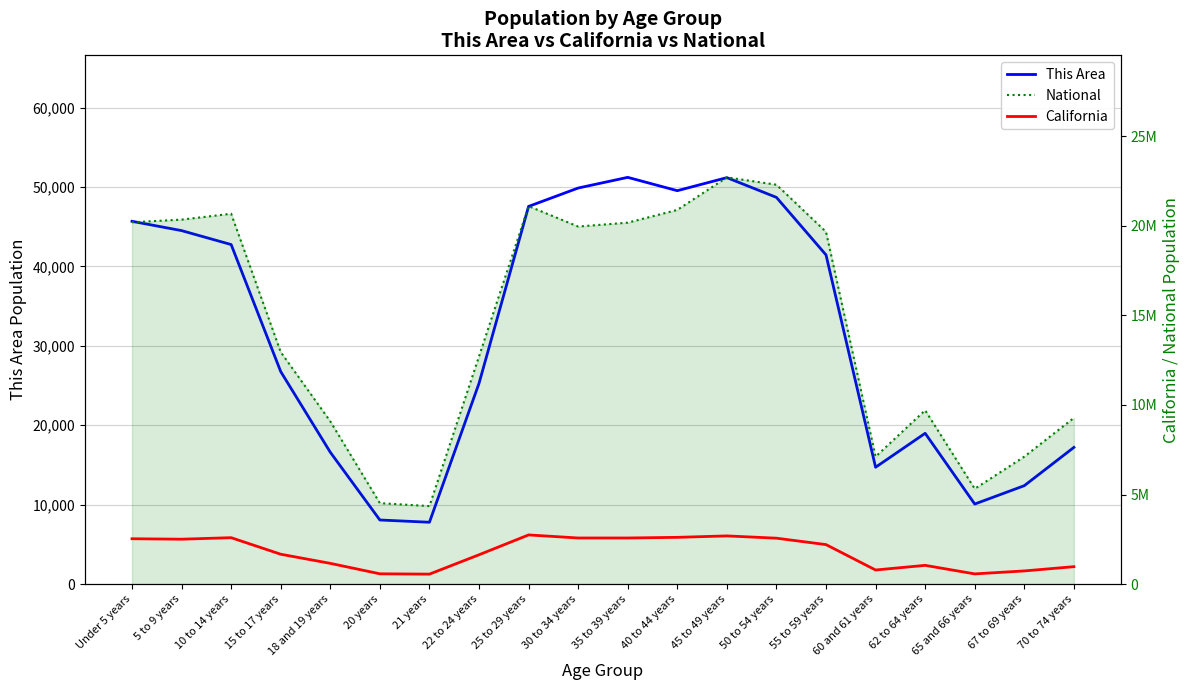

What are all the series names shown in the legend?

This Area, National, California